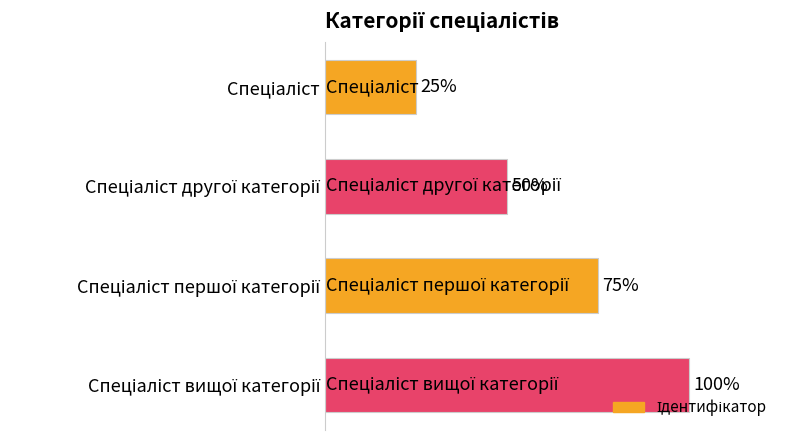

Does the chart contain any negative values?

No